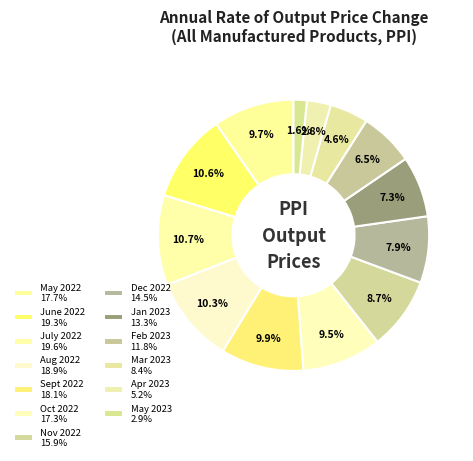

How many slices are in this pie chart?

13